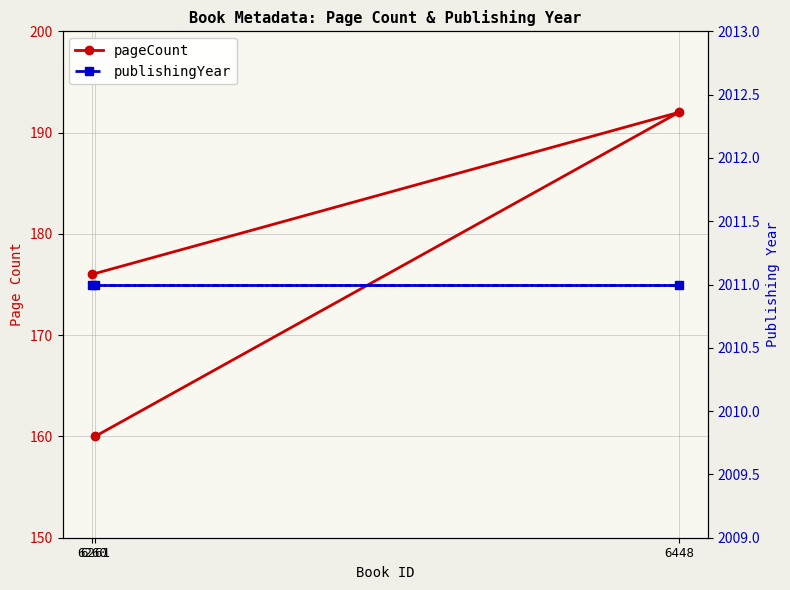

What are all the series names shown in the legend?

pageCount, publishingYear